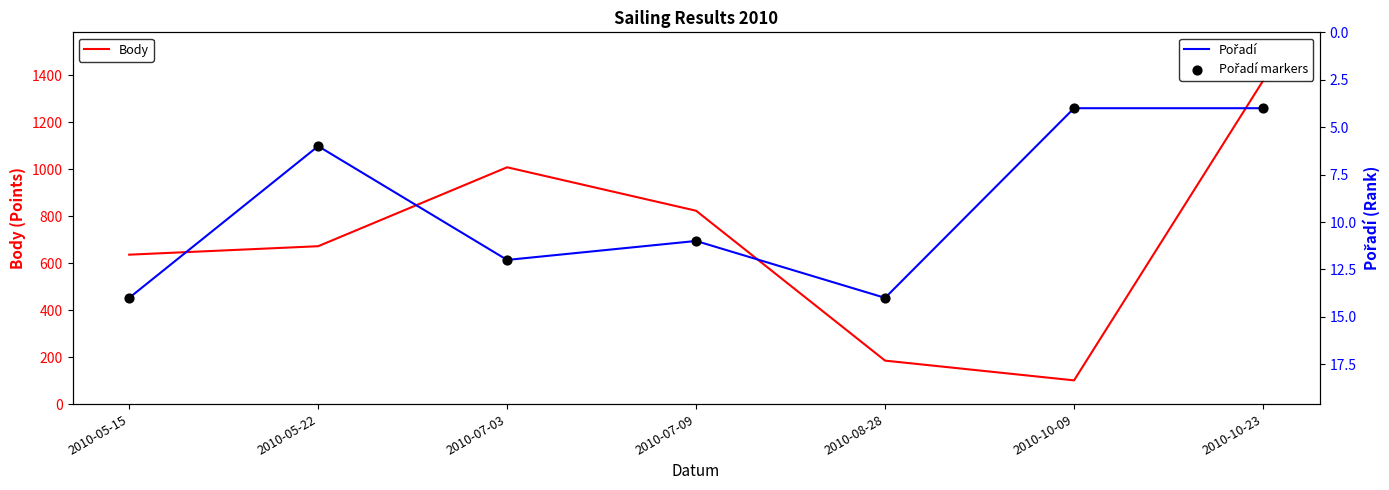

At how many categories does at least one series exceed 954?

2